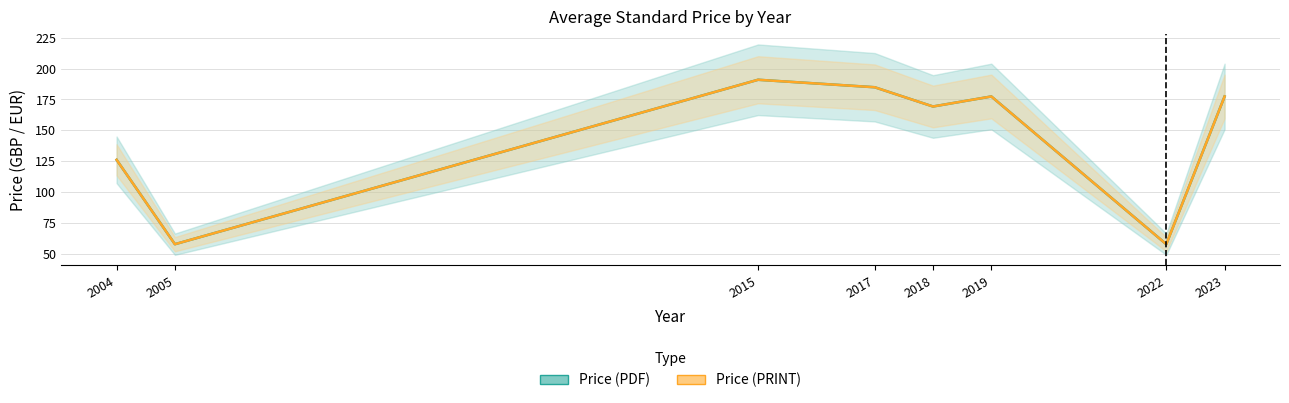

Which series has the widest spread of values?

Price (PDF)